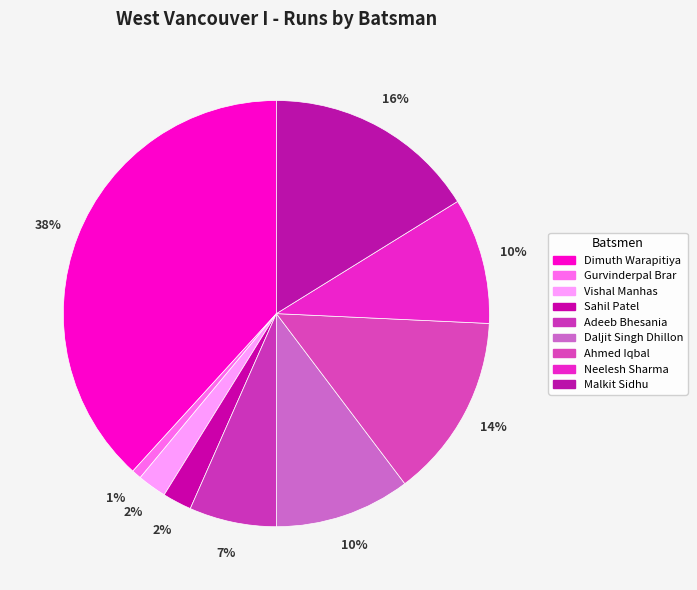

Count the number of slices in the pie.

9